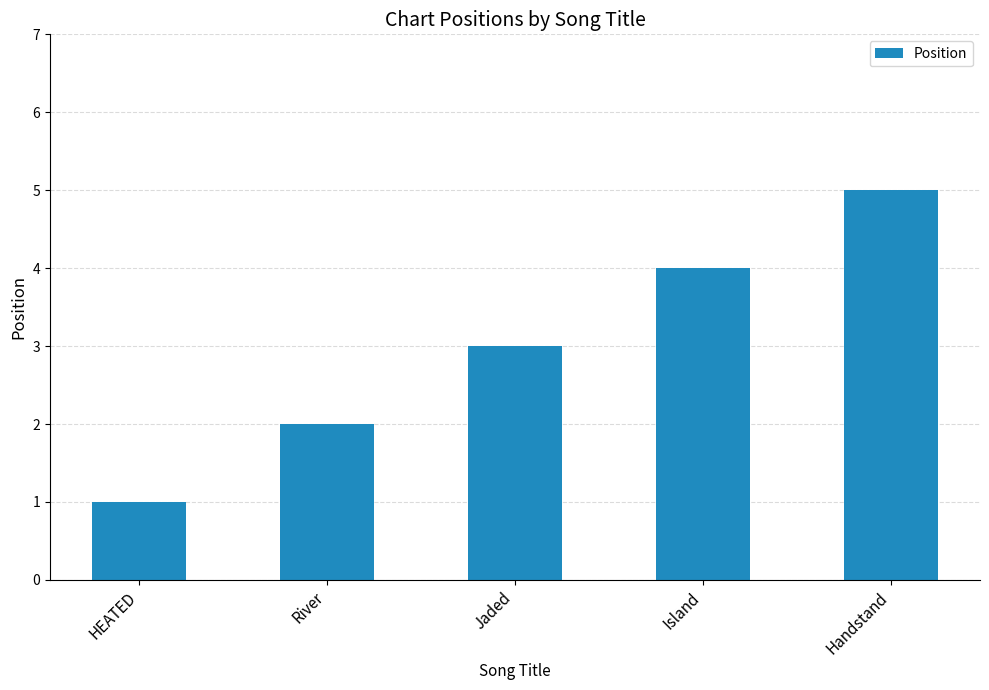

Reading left to right, what are all the values shown in this chart?

1	2	3	4	5